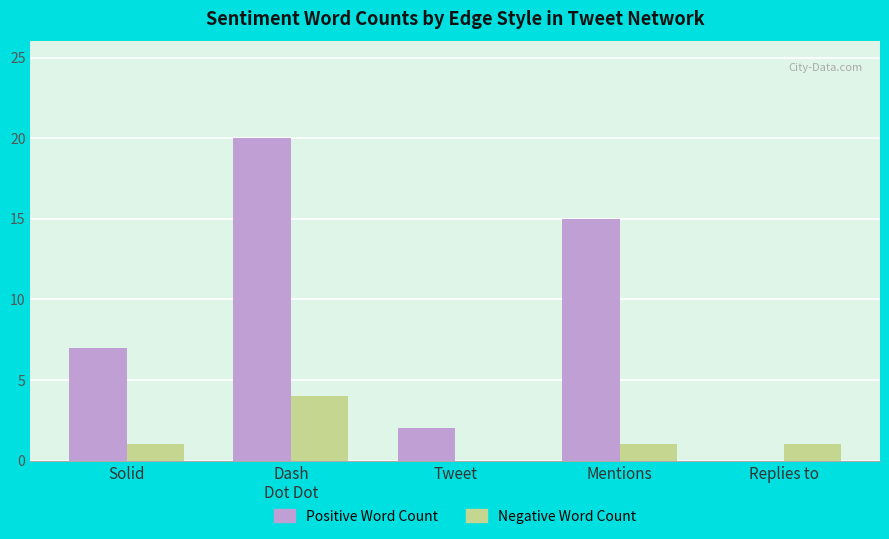

Which series has the widest spread of values?

Positive Word Count